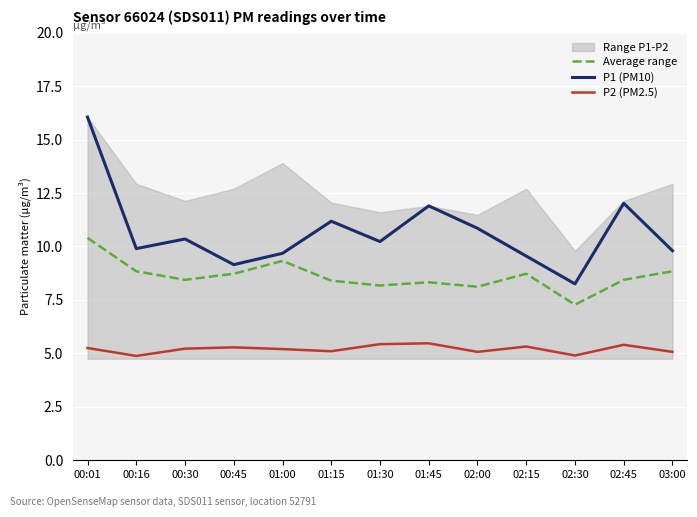

True or false: P2 (PM2.5) and Average range cross at least once.

False